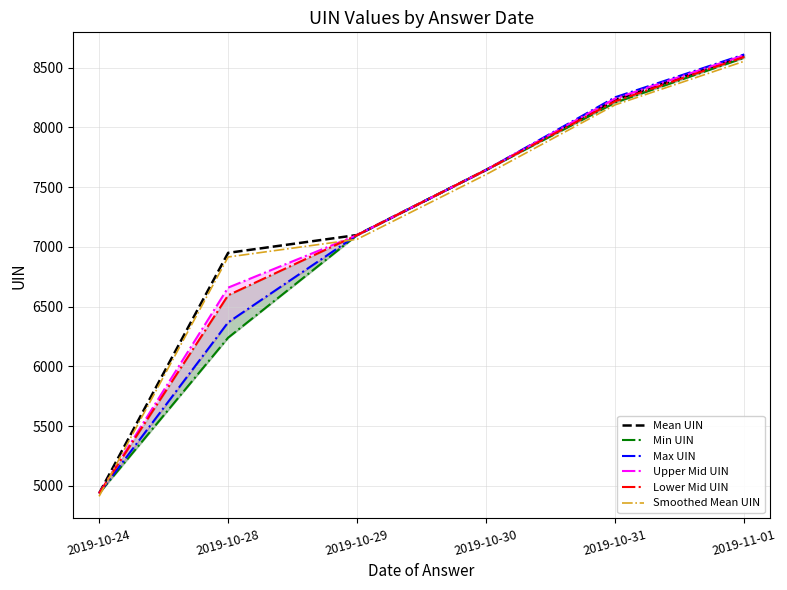

Between 2019-10-30 and 2019-10-29, which is larger?

2019-10-30